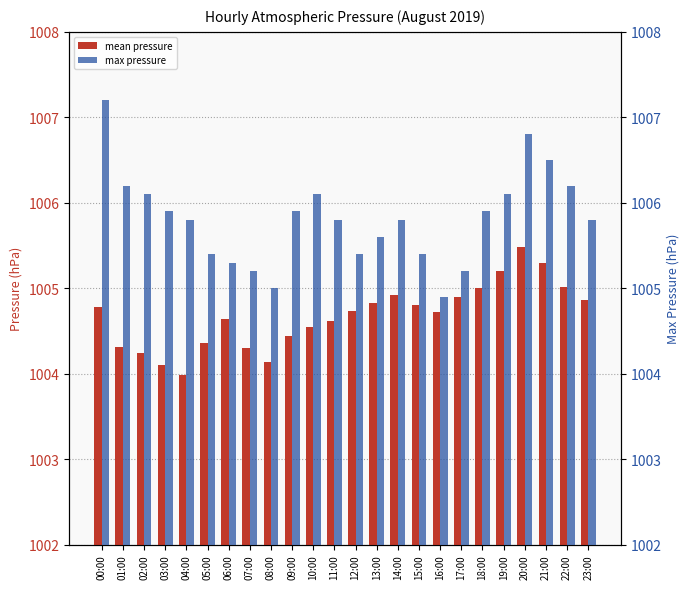

Reading right to left, what are all the values shown in this chart?

mean pressure: 1004.9	1005.0	1005.3	1005.5	1005.2	1005.0	1004.9	1004.7	1004.8	1004.9	1004.8	1004.7	1004.6	1004.5	1004.4	1004.1	1004.3	1004.6	1004.4	1004.0	1004.1	1004.2	1004.3	1004.8
max pressure: 1005.8	1006.2	1006.5	1006.8	1006.1	1005.9	1005.2	1004.9	1005.4	1005.8	1005.6	1005.4	1005.8	1006.1	1005.9	1005.0	1005.2	1005.3	1005.4	1005.8	1005.9	1006.1	1006.2	1007.2